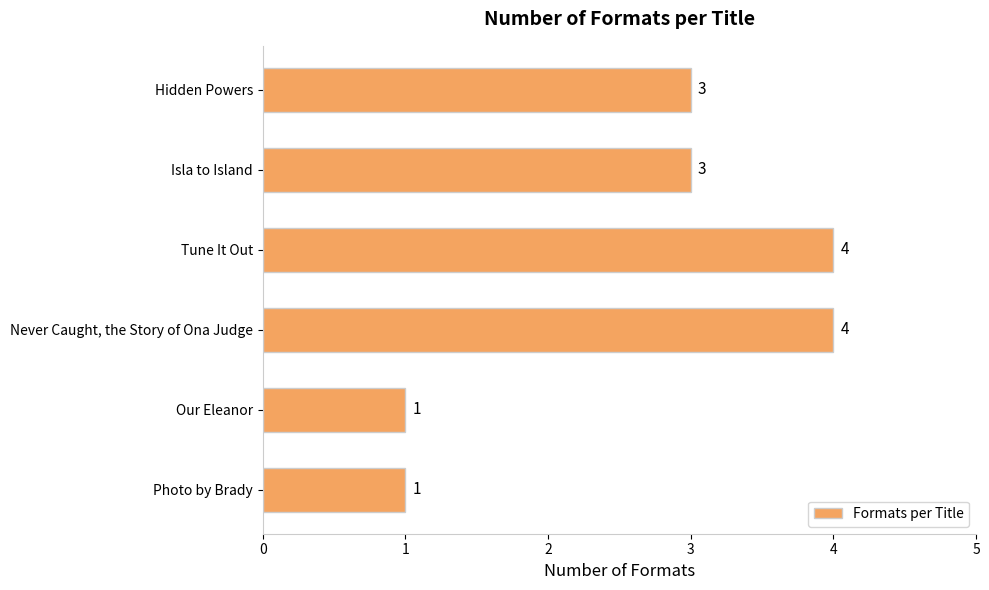

Are the bars horizontal?

Yes